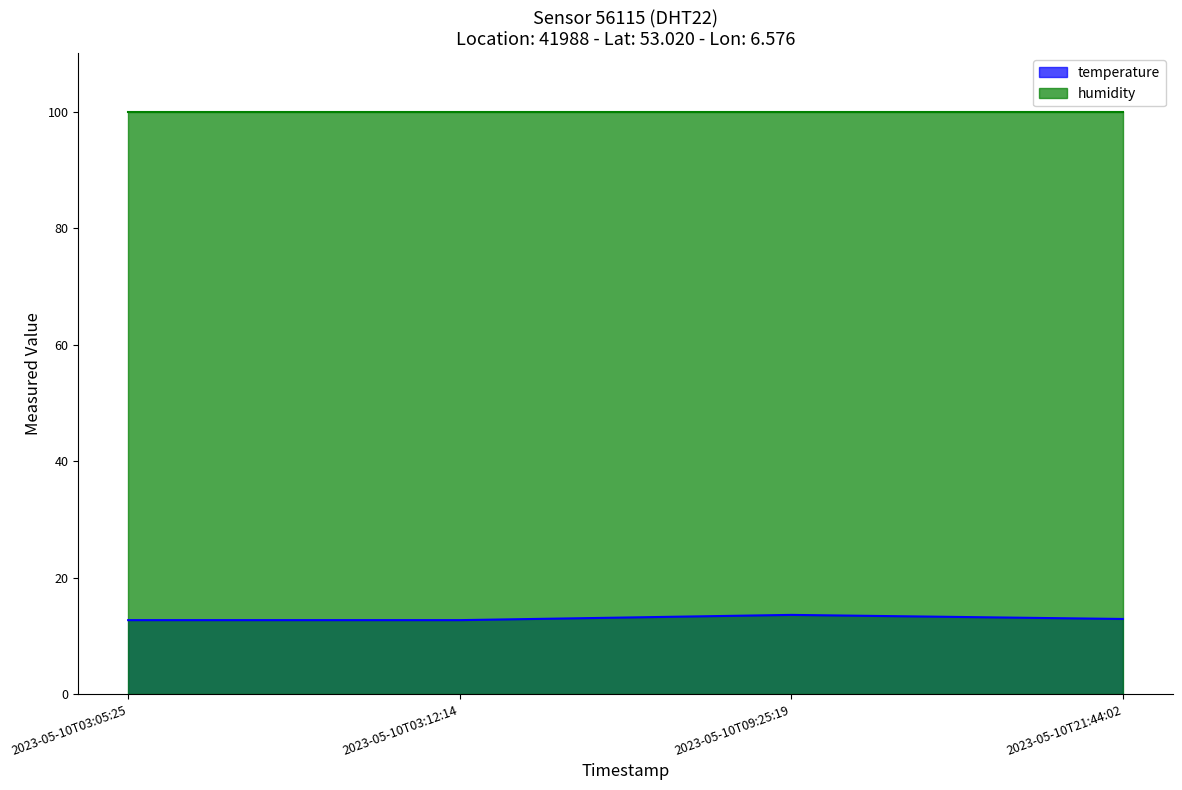

List the labels in order of value, smallest first.

2023-05-10T03:05:25, 2023-05-10T03:12:14, 2023-05-10T21:44:02, 2023-05-10T09:25:19